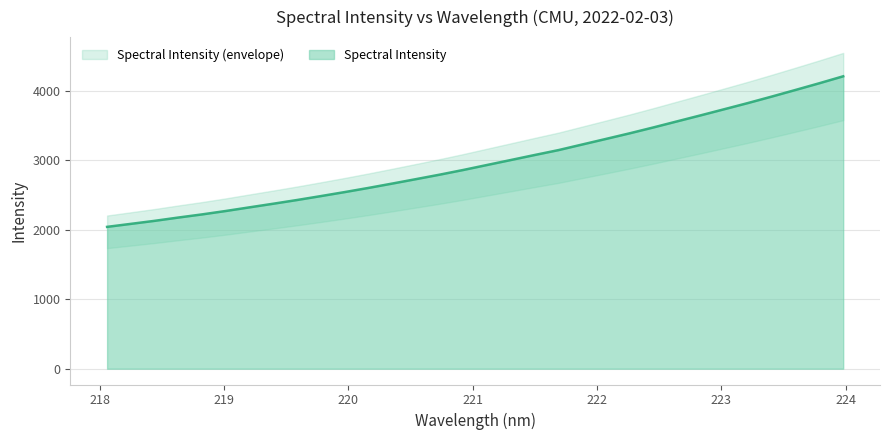

How many lines are shown in the chart?

1